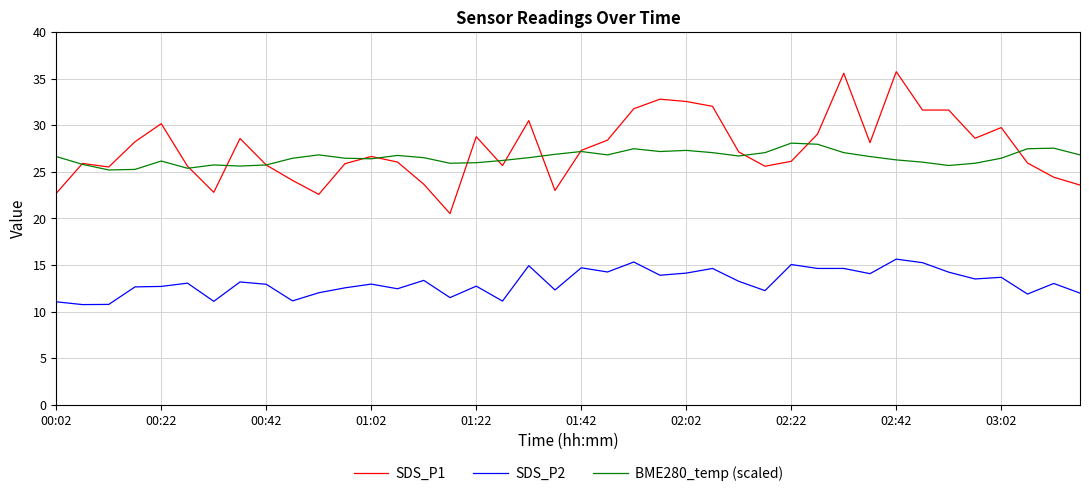

In BME280_temp (scaled), how many points are lower than both neighbors (excluding endpoints)?

9